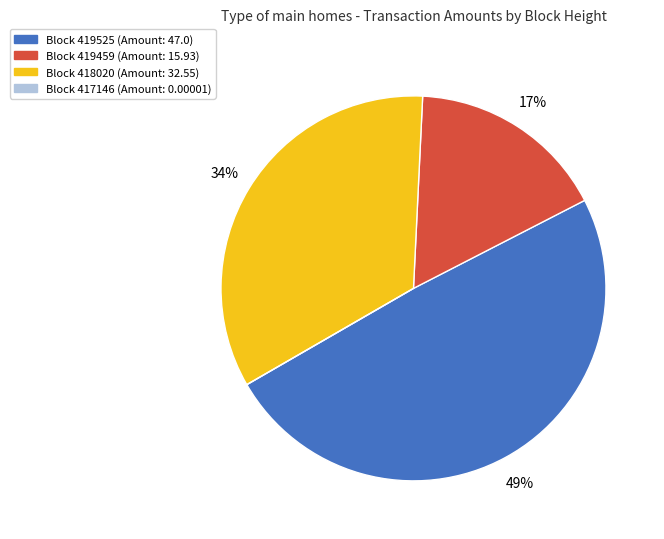

To the nearest percent, what is the average slice percentage?

25%